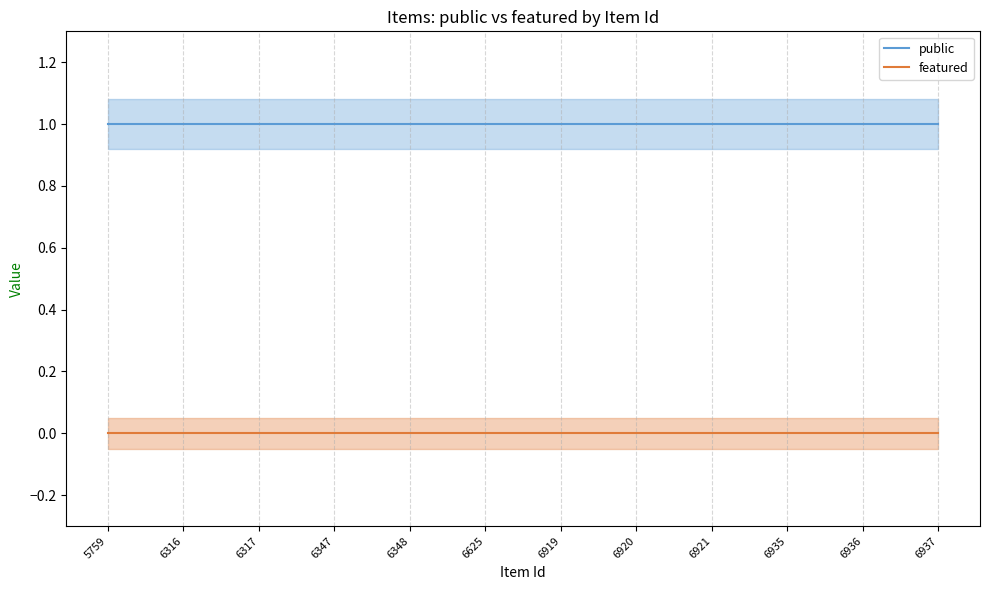

How many series are shown in this chart?

2